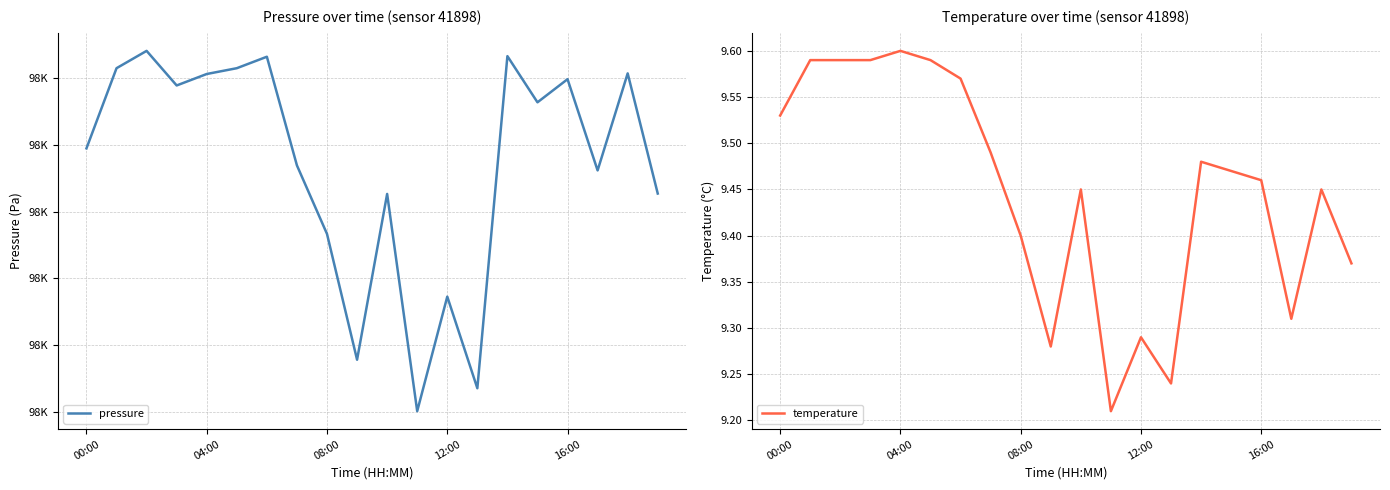

Reading right to left, extract all data points from this chart.

pressure: 98922.7	98940.8	98926.2	98939.9	98936.4	98943.3	98893.5	98907.2	98890.1	98922.7	98897.8	98916.7	98926.9	98943.2	98941.5	98940.7	98938.9	98944.1	98941.5	98929.5
temperature: 9.4	9.4	9.3	9.5	9.5	9.5	9.2	9.3	9.2	9.4	9.3	9.4	9.5	9.6	9.6	9.6	9.6	9.6	9.6	9.5